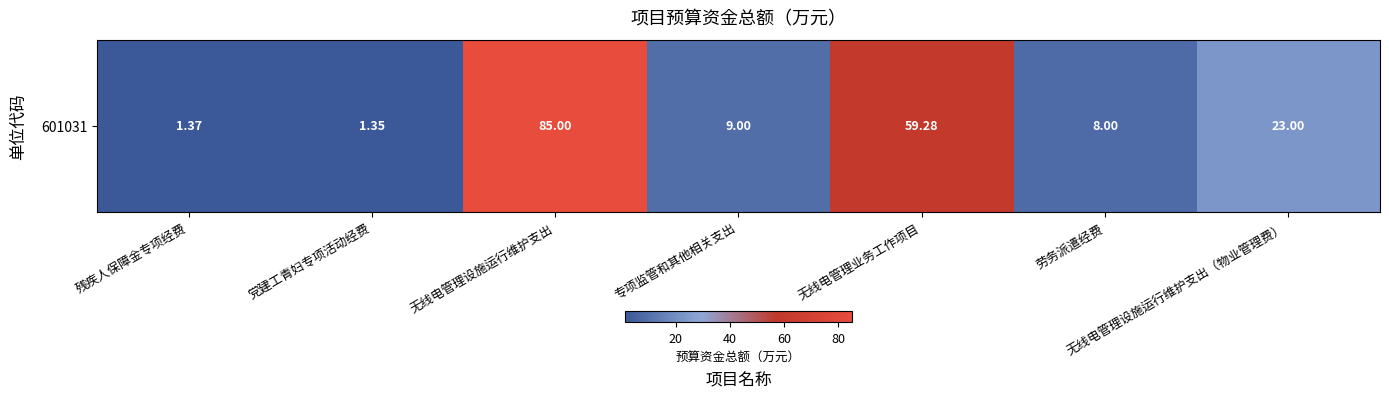

List the labels in order of value, smallest first.

党建工青妇专项活动经费, 残疾人保障金专项经费, 劳务派遣经费, 专项监管和其他相关支出, 无线电管理设施运行维护支出（物业管理费）, 无线电管理业务工作项目, 无线电管理设施运行维护支出